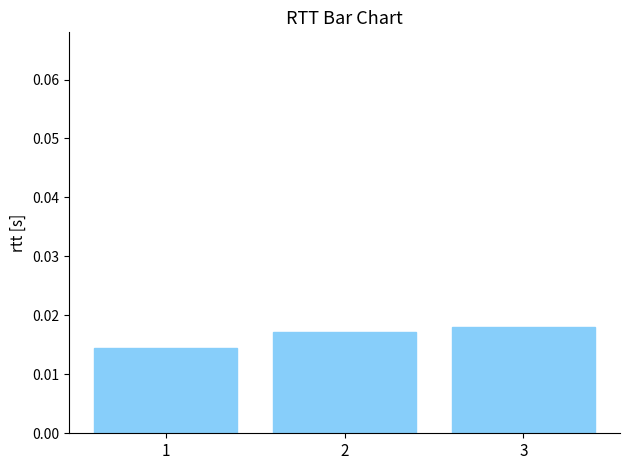

How many values are between 0 and 1?

3